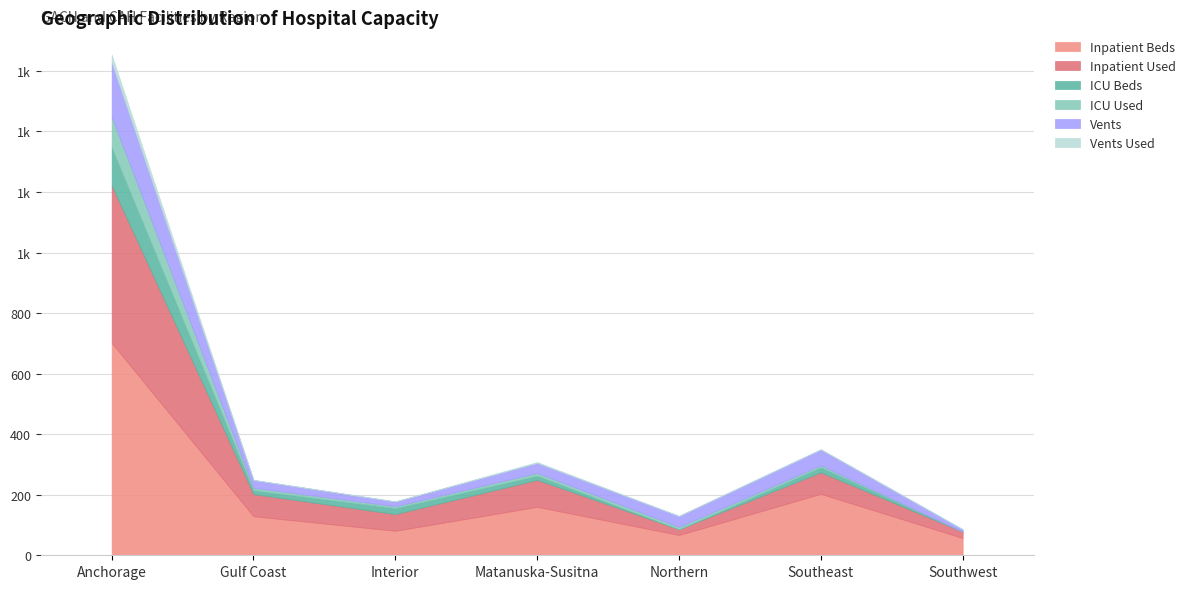

At how many categories does at least one series exceed 635?

1